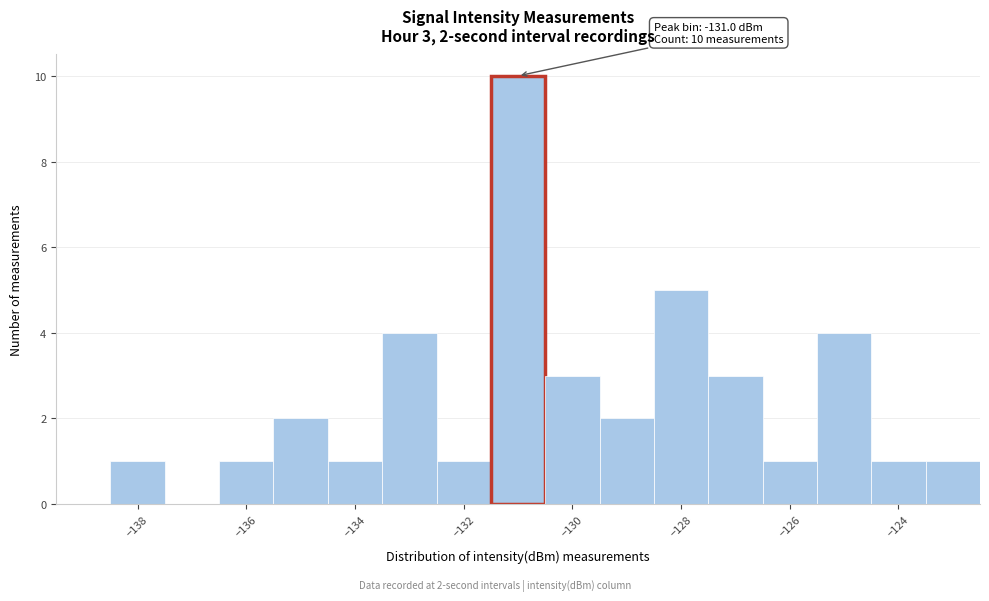

Which range on the x-axis has the tallest bar?

-131.5 to -130.5